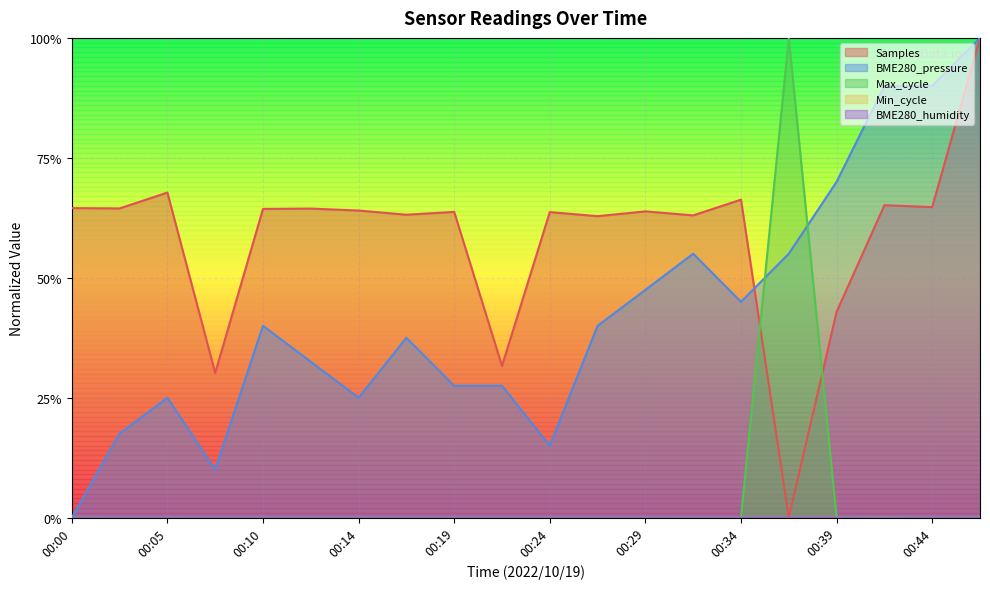

The Samples series shows 0.6 at 00:14. True or false?

True